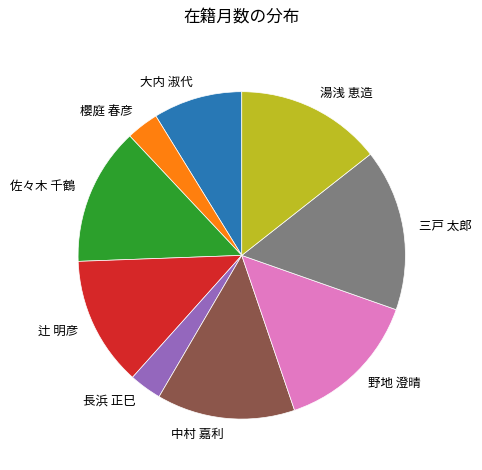

Combined, do 湯浅 恵造 and 中村 嘉利 account for over 50%?

No